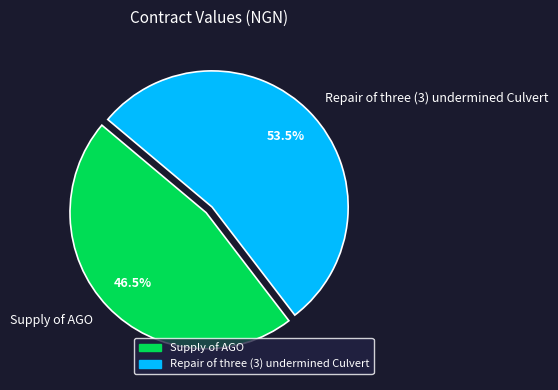

How many slices are in this pie chart?

2